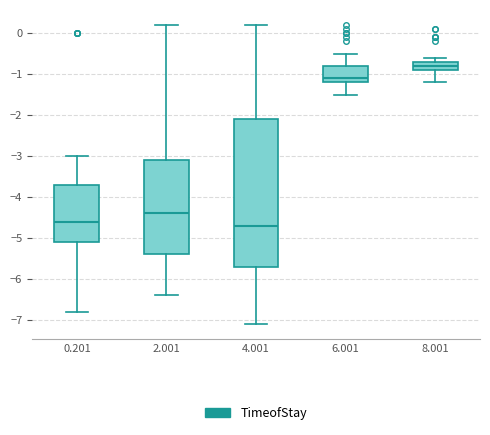

Which box's median line is the lowest?

4.001